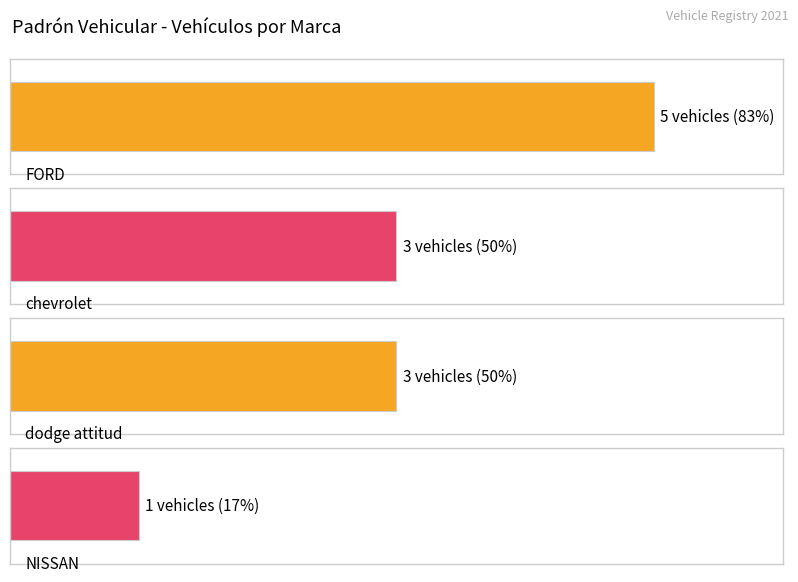

What is the label of the 4th bar from the left?

NISSAN